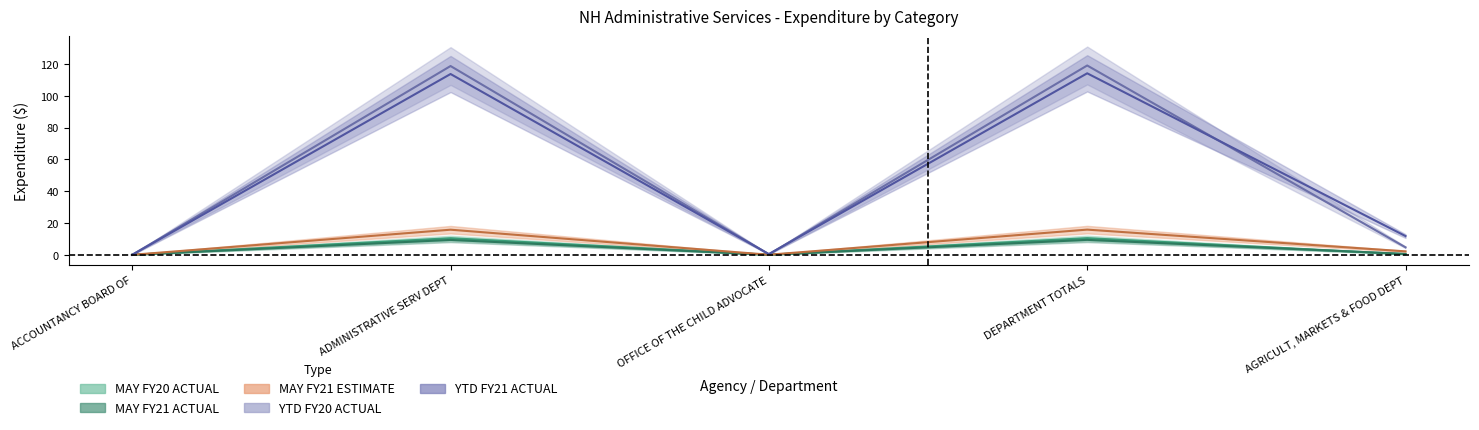

At ACCOUNTANCY BOARD OF, list the series in order from smallest to largest.

MAY FY20 ACTUAL, MAY FY21 ACTUAL, MAY FY21 ESTIMATE, YTD FY20 ACTUAL, YTD FY21 ACTUAL